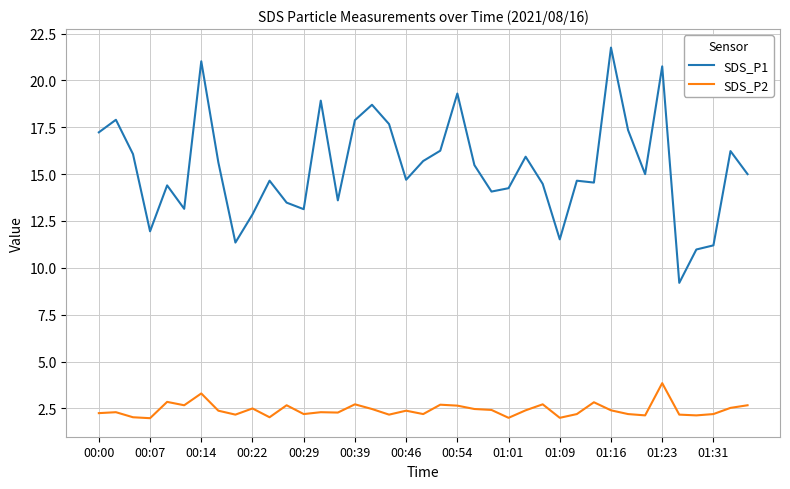

How many lines are shown in the chart?

2